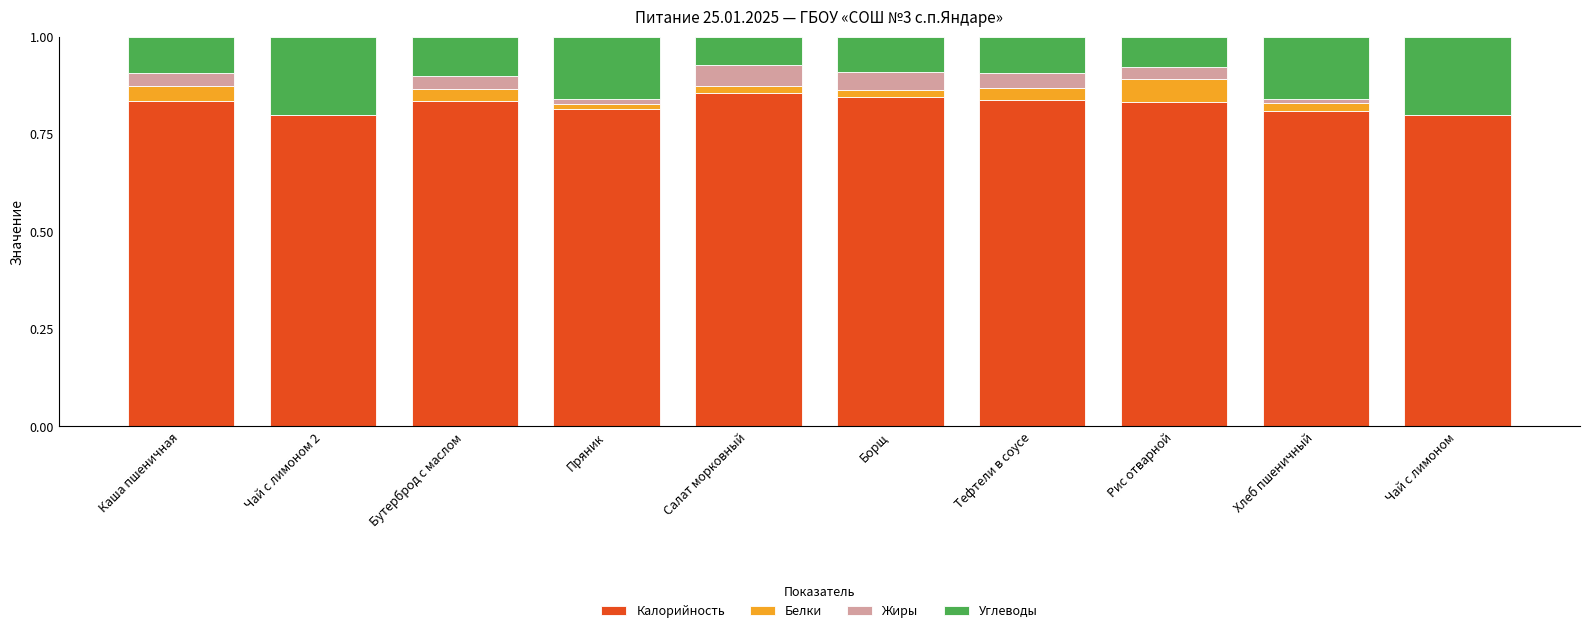

Does the chart contain stacked bars?

Yes